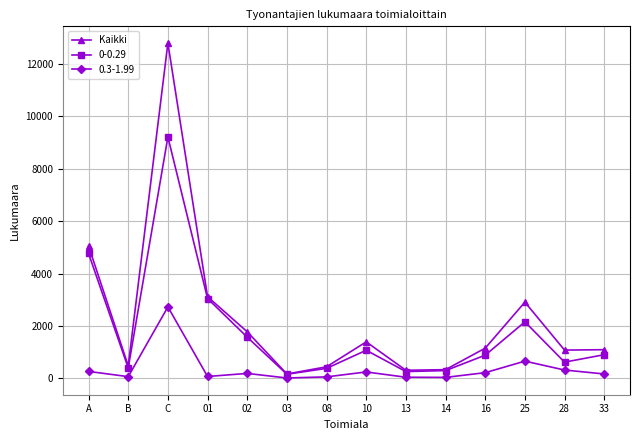

Does the chart display data point markers on the line(s)?

Yes